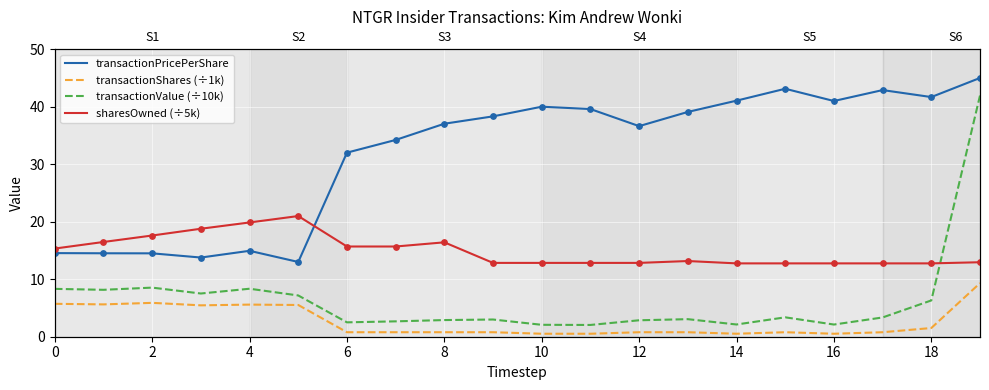

At how many categories does at least one series exceed 15?

20